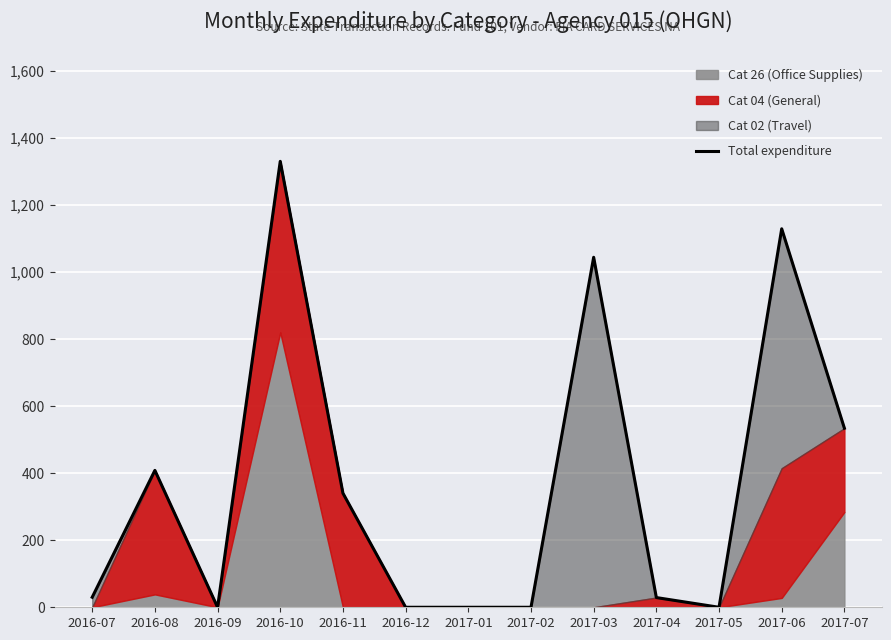

True or false: the data has more than 0 interior local peaks.

True